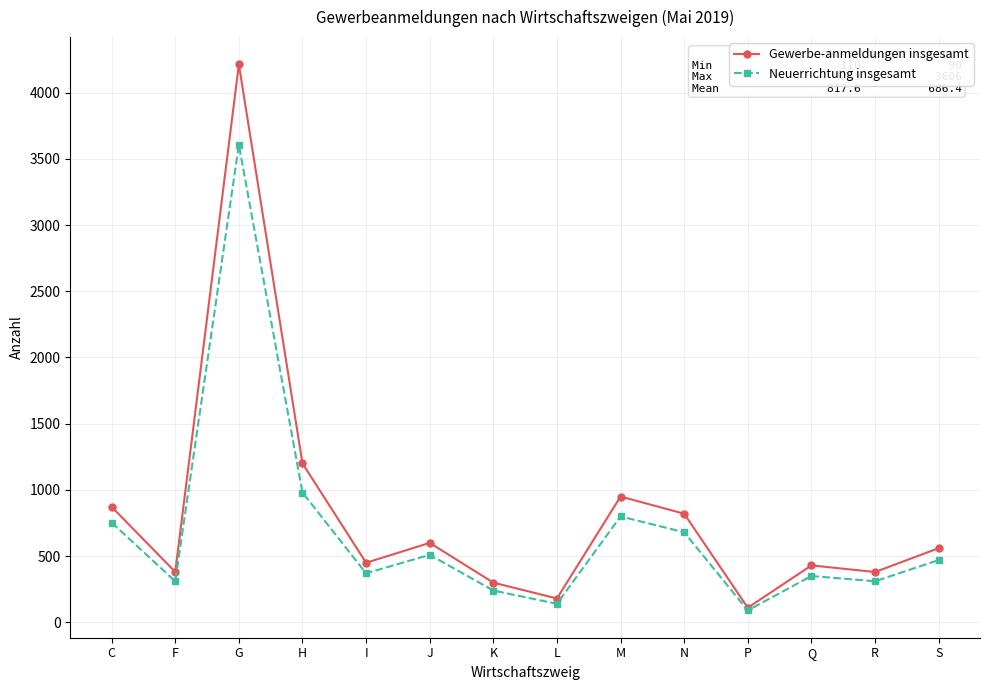

What is the spread (max minus min) of values at N?

140